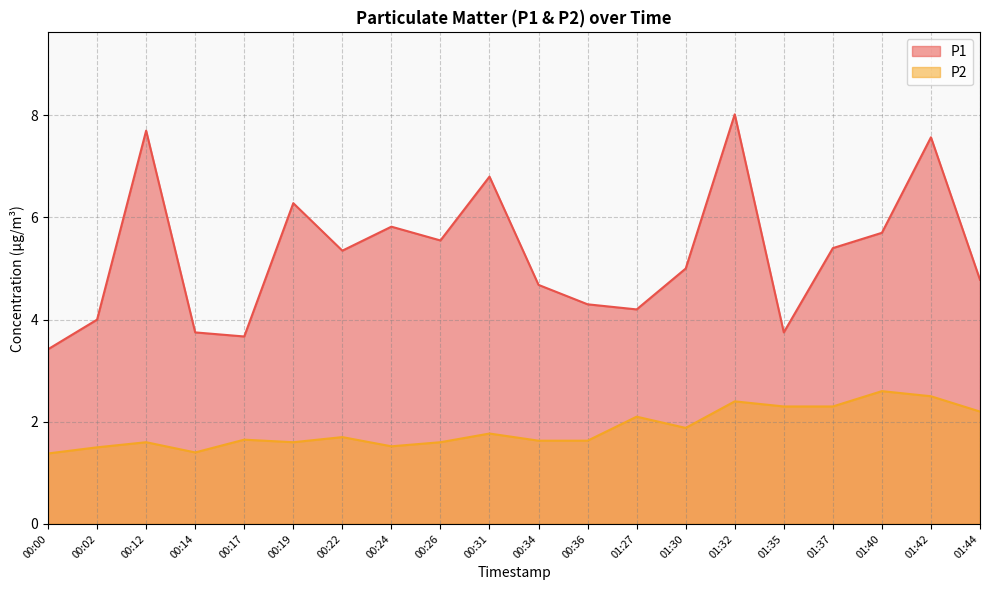

True or false: P1 has more than 2 points higher than both neighbors.

True